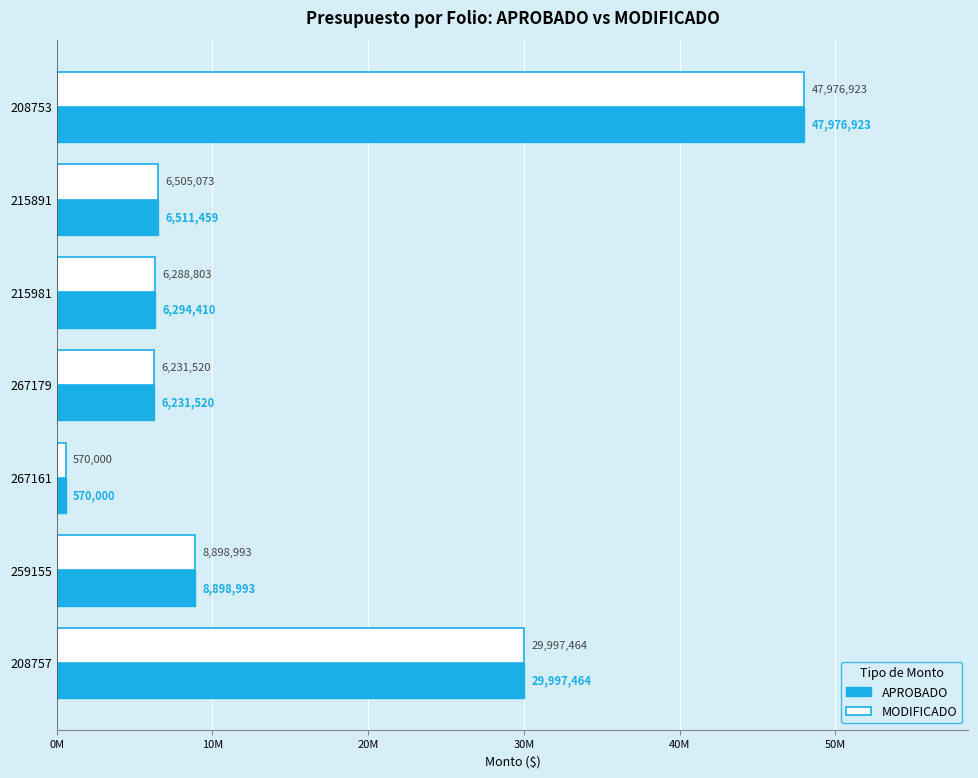

What is the minimum value shown in the chart?

570000.0